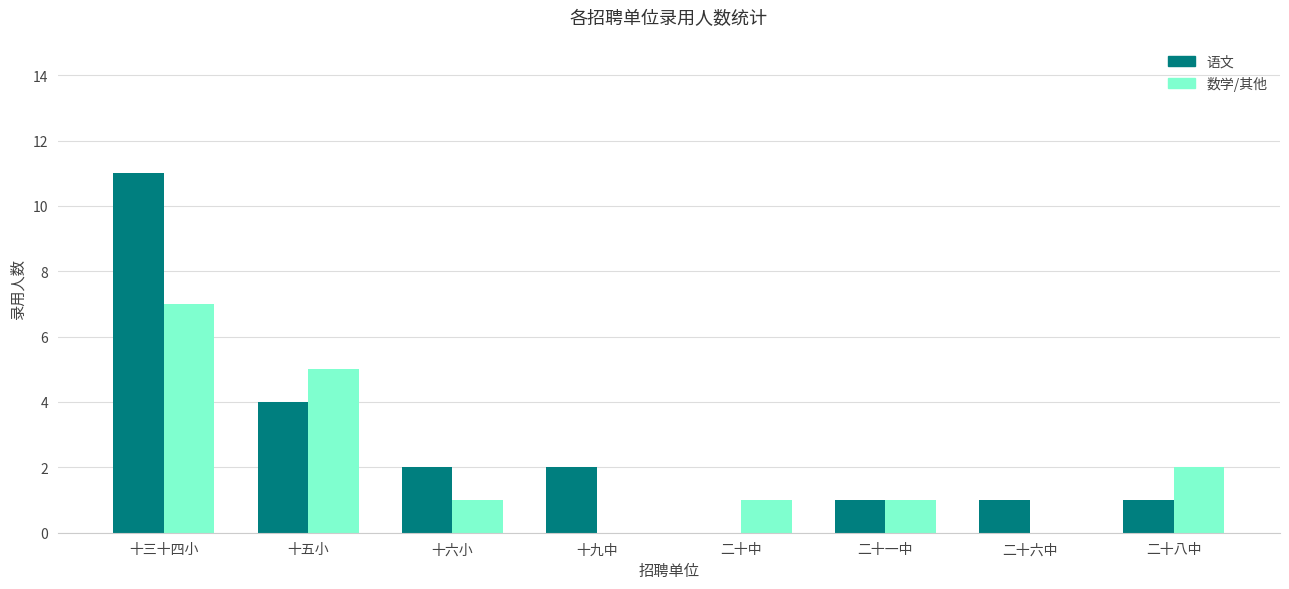

Reading left to right, what are all the values shown in this chart?

语文: 11	4	2	2	0	1	1	1
数学/其他: 7	5	1	0	1	1	0	2